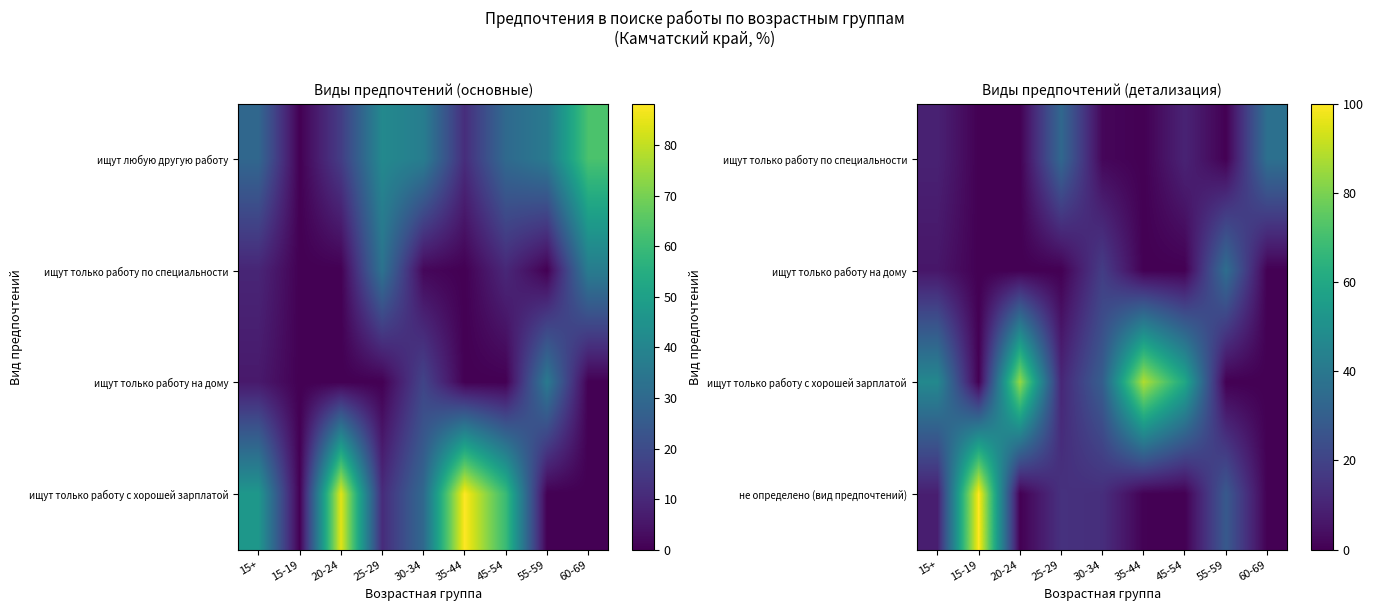

At how many categories does at least one series exceed 43?

5